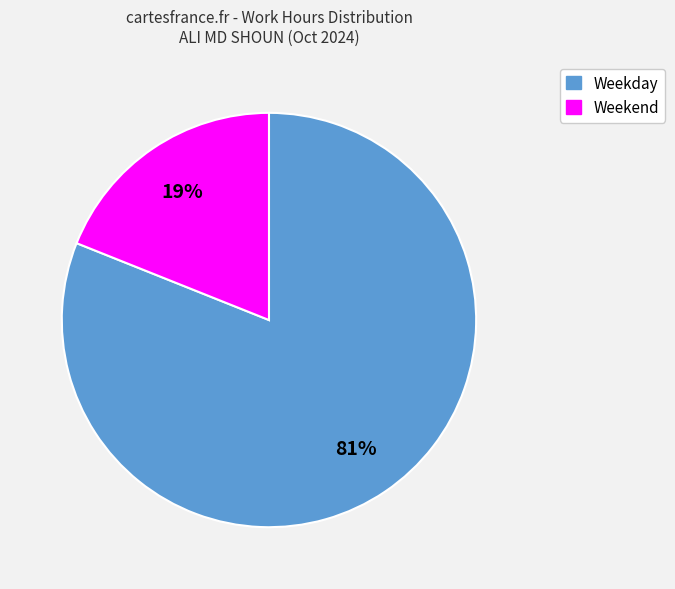

Is there any slice that represents more than half of the pie?

Yes